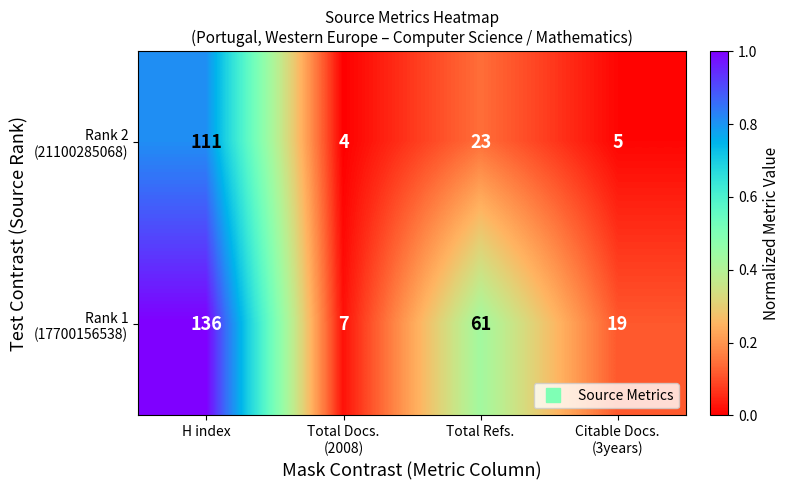

At which category is the sum across all series the highest?

H index